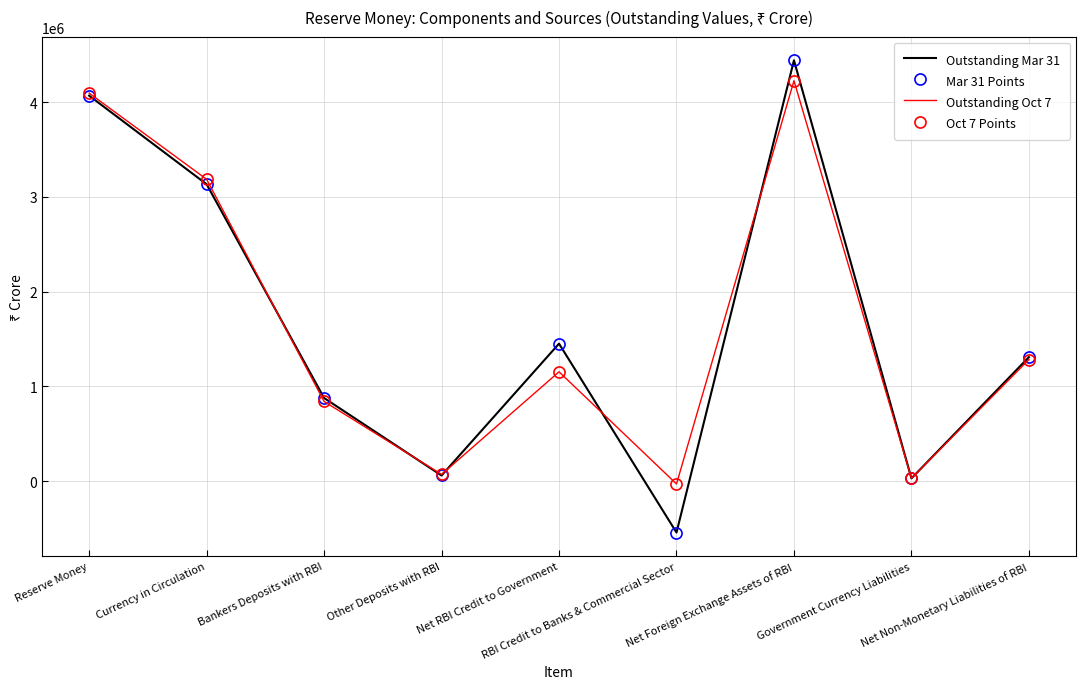

True or false: Outstanding Mar 31 has more than 2 points higher than both neighbors.

False